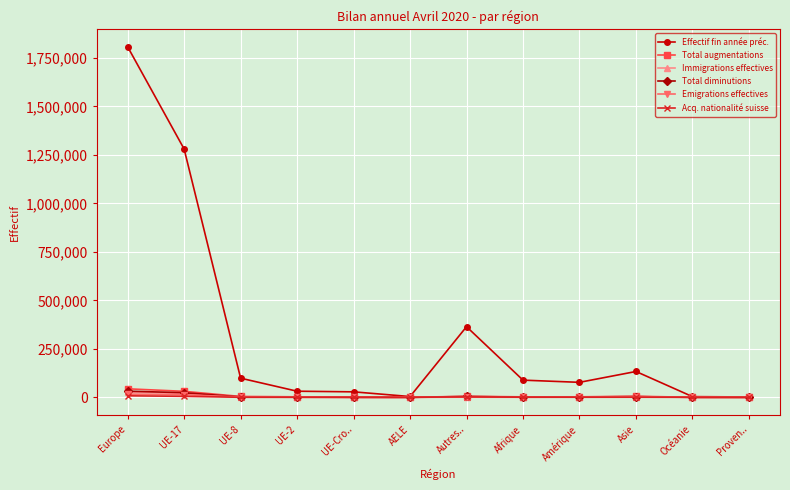

What is the difference between the second highest and second lowest values in the Acq. nationalité suisse series?

5145